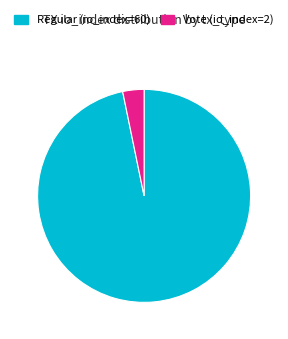

How many slices are in this pie chart?

2